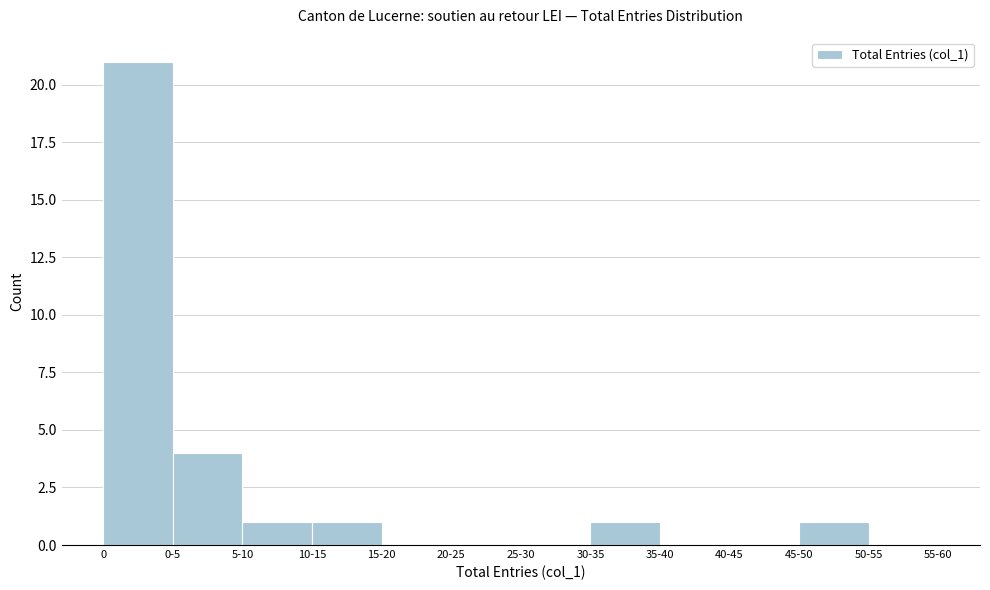

Reading left to right, list all the values displayed in this chart.

0=21	0-5=4	5-10=1	10-15=1	15-20=0	20-25=0	25-30=0	30-35=1	35-40=0	40-45=0	45-50=1	50-55=0